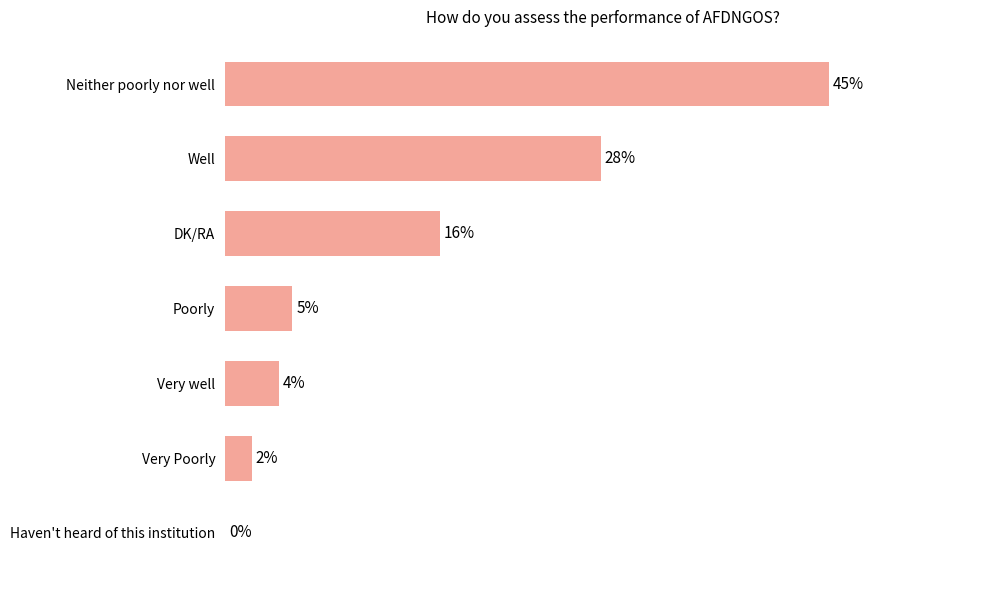

Which category has the highest value across all series?

Neither poorly nor well